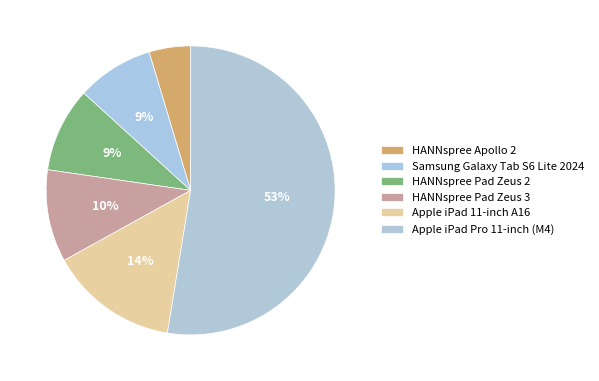

How much of the chart is everything except HANNspree Pad Zeus 2?

90.5%